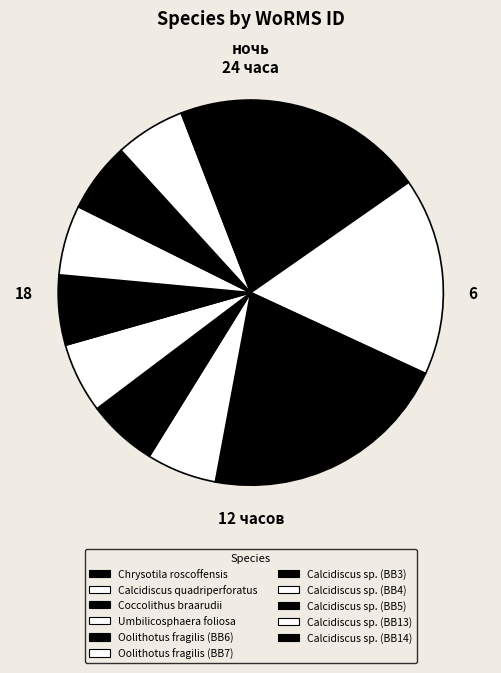

The Calcidiscus sp. (BB5) slice represents 1% of the pie. True or false?

False